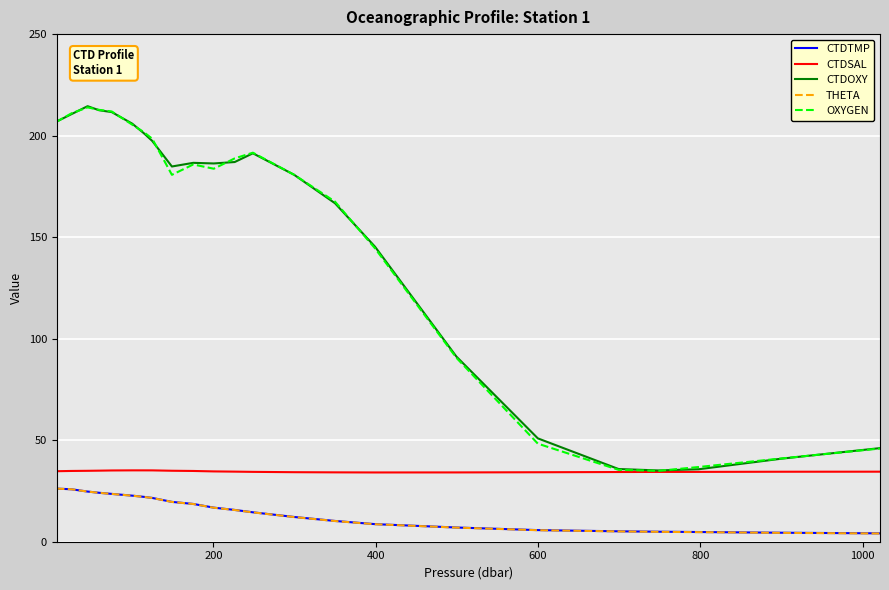

What is the maximum value shown in the chart?

214.5